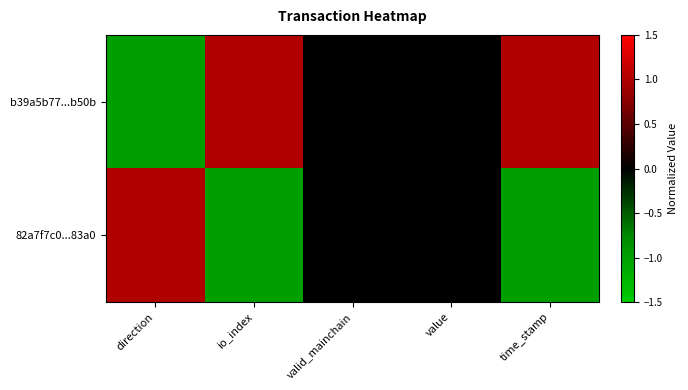

At which category is the sum across all series the highest?

direction